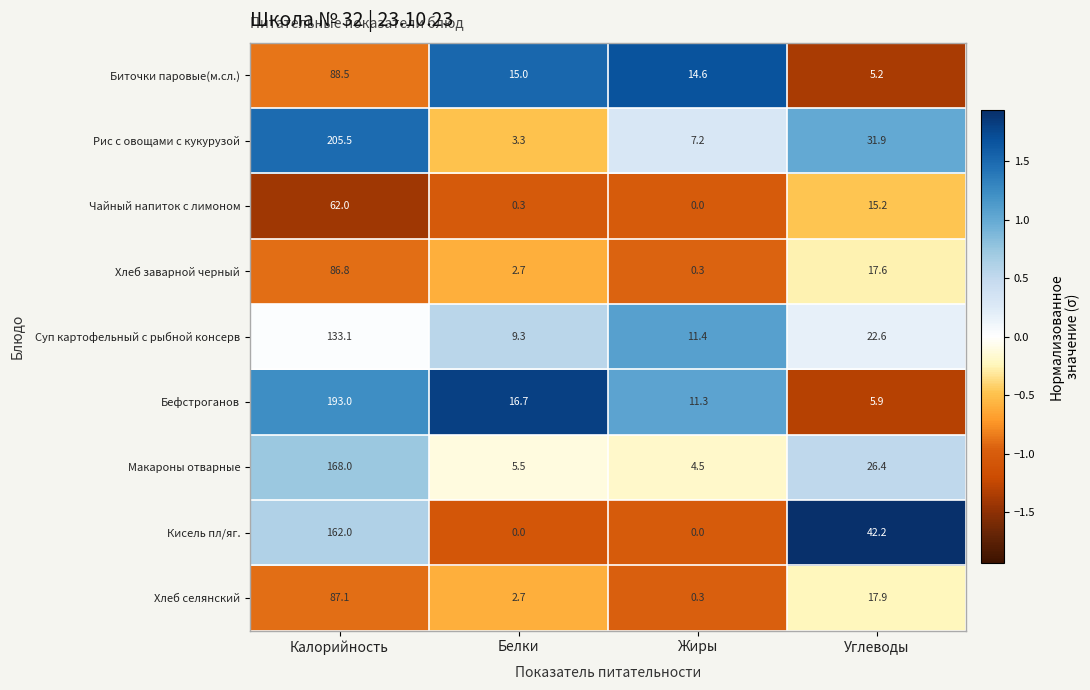

What is the greatest value displayed?

205.5